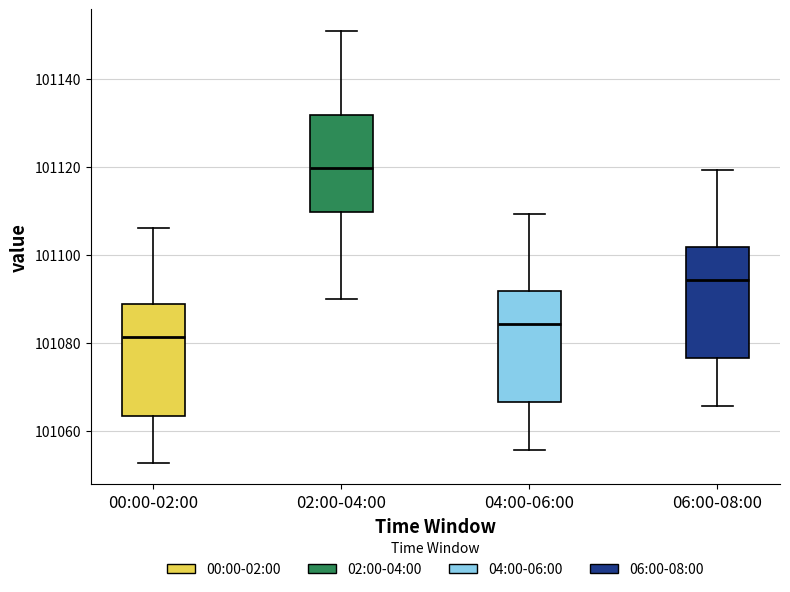

Which box's median line is the highest?

02:00-04:00